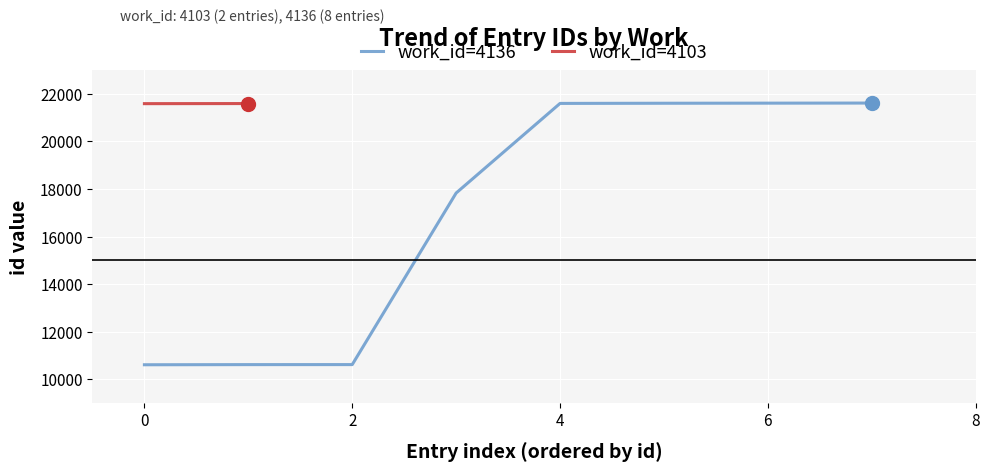

Is it true that work_id=4136 equals 3703 at 0?

False